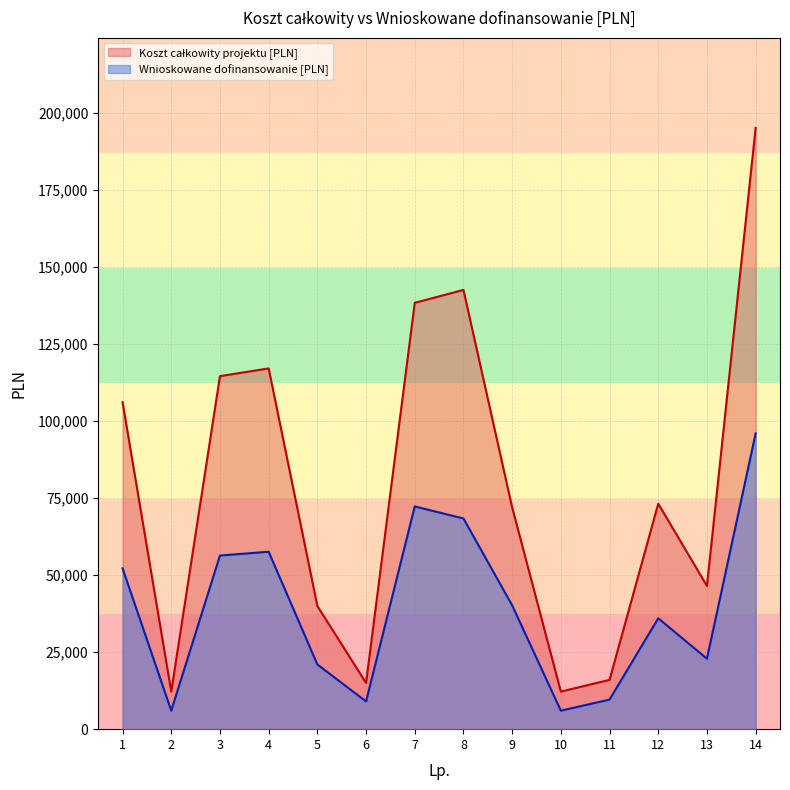

What is the difference between the Wnioskowane dofinansowanie [PLN] values at 10 and 11?

3600